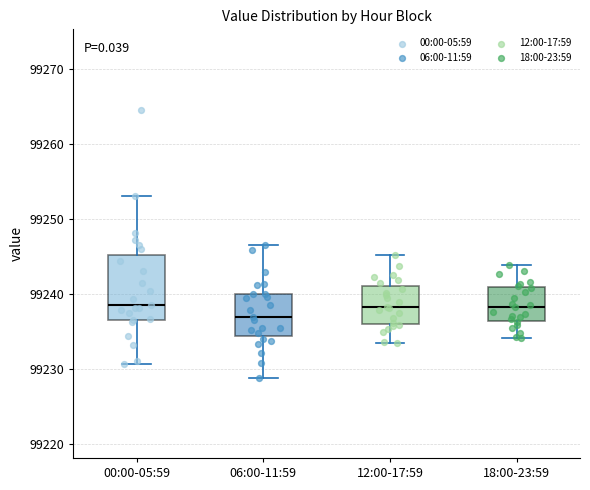

Which box has the lowest median line?

06:00-11:59